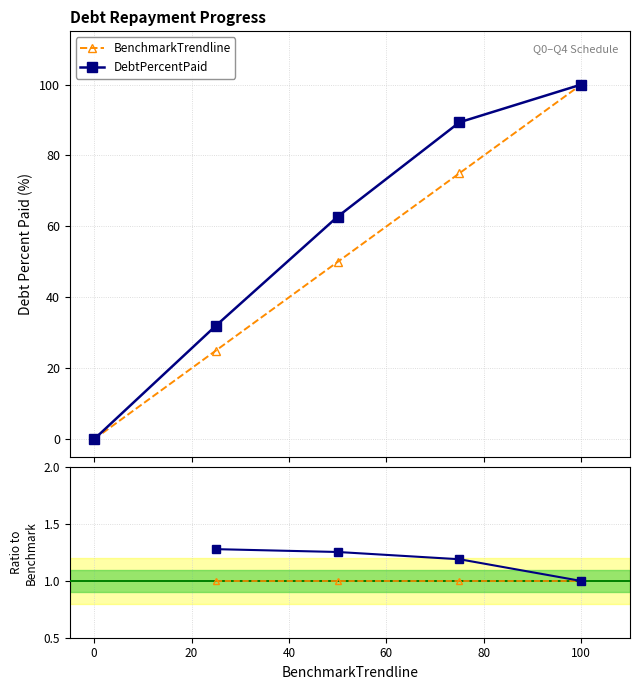

What is the highest value of the BenchmarkTrendline series?

100.0